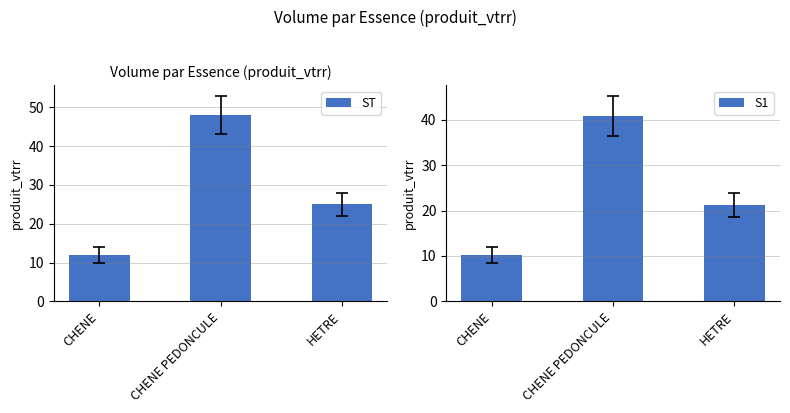

The value of S1 at HETRE is 21.2. True or false?

True